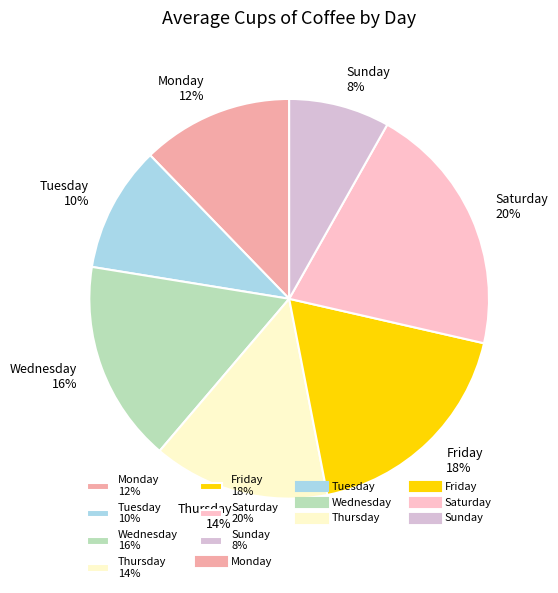

Between Tuesday and Wednesday, which is larger?

Wednesday